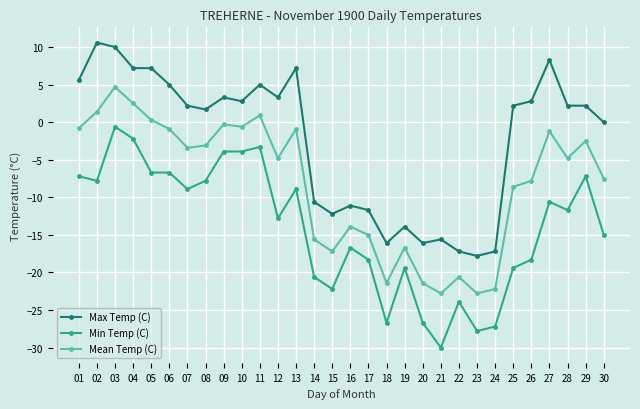

Which series has the largest total across all categories?

Max Temp (C)